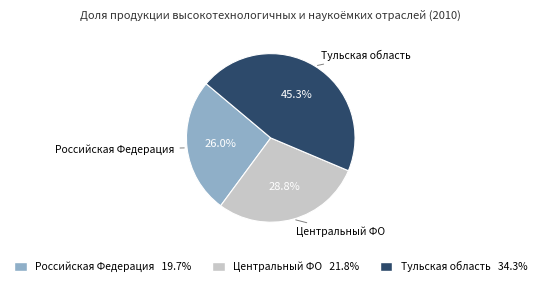

Combined, do Центральный ФО and Тульская область account for over 50%?

Yes